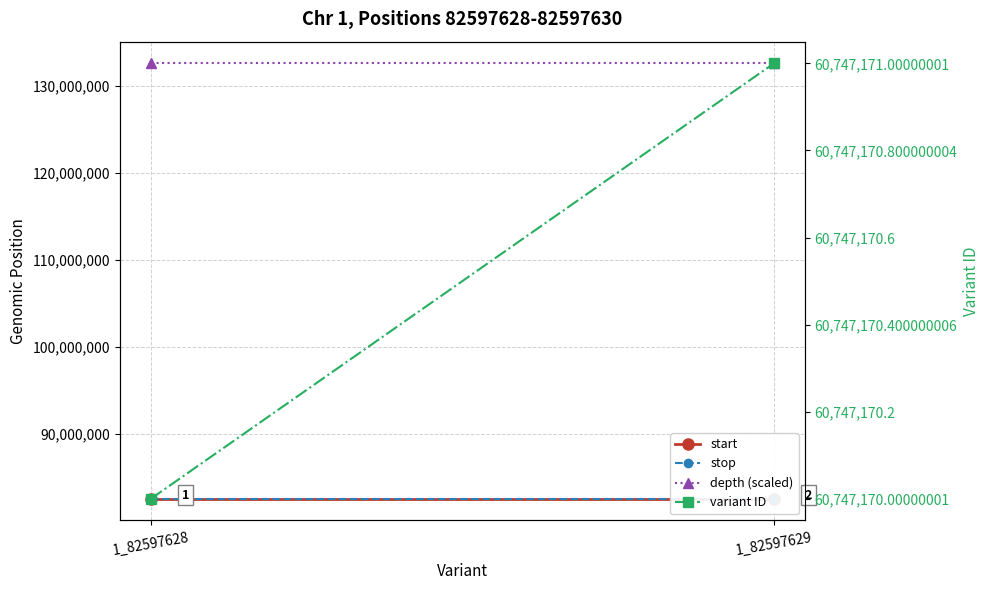

Which series has the largest total across all categories?

depth (scaled)